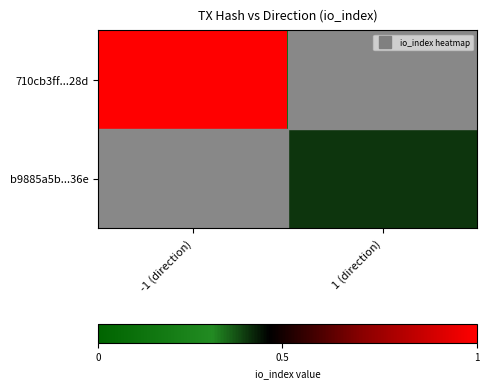

Reading right to left, transcribe all the data shown in this chart.

710cb3ff...28d: 1 (direction)=0	-1 (direction)=33
b9885a5b...36e: 1 (direction)=13	-1 (direction)=0